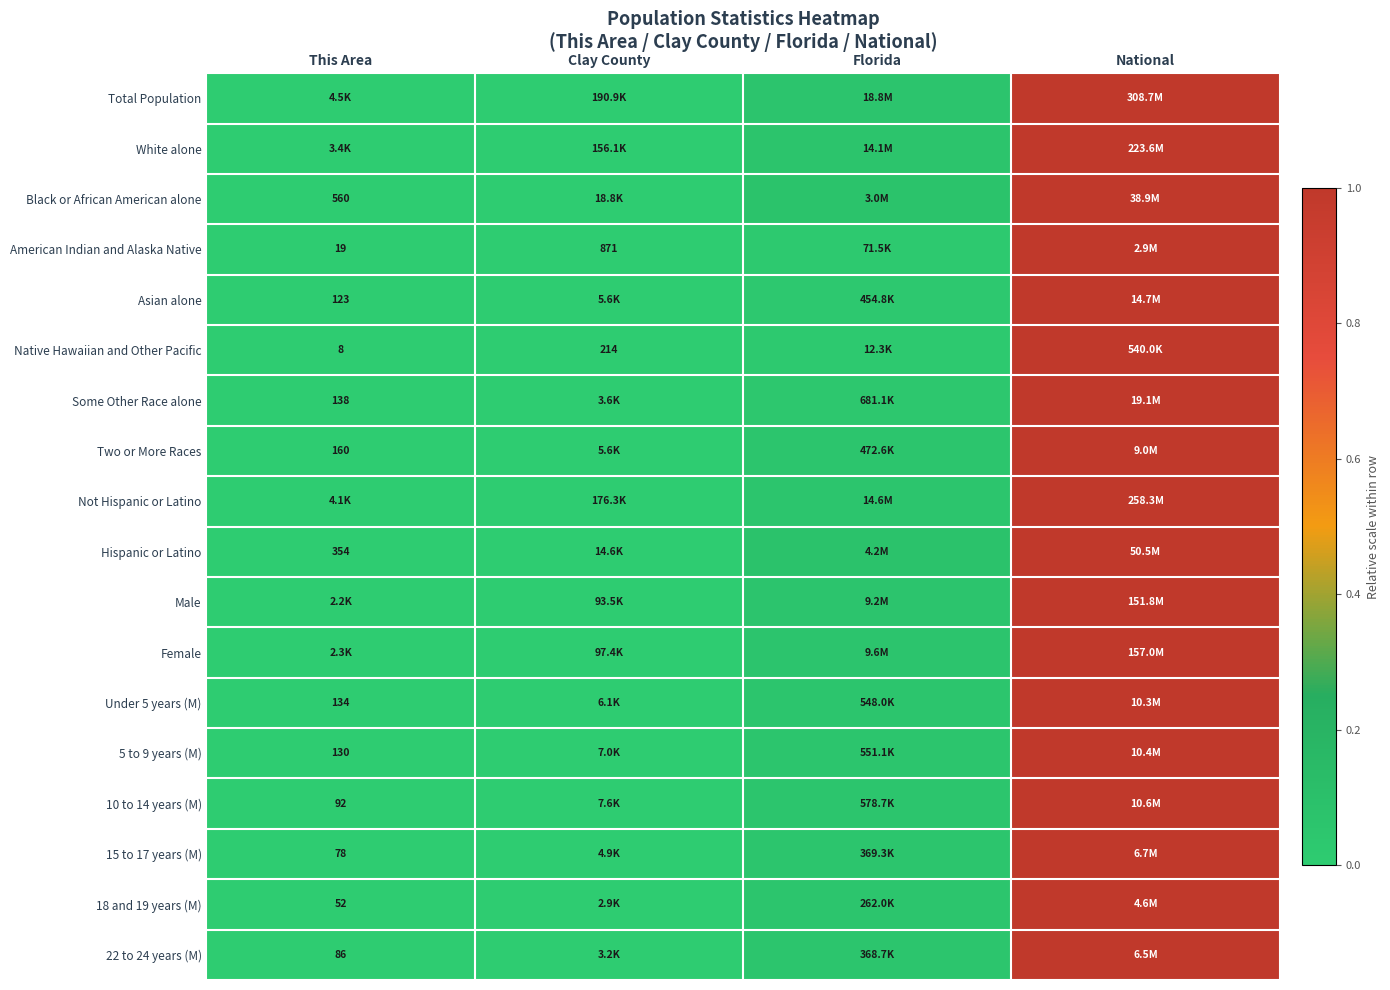

Which series has the widest spread of values?

Total Population